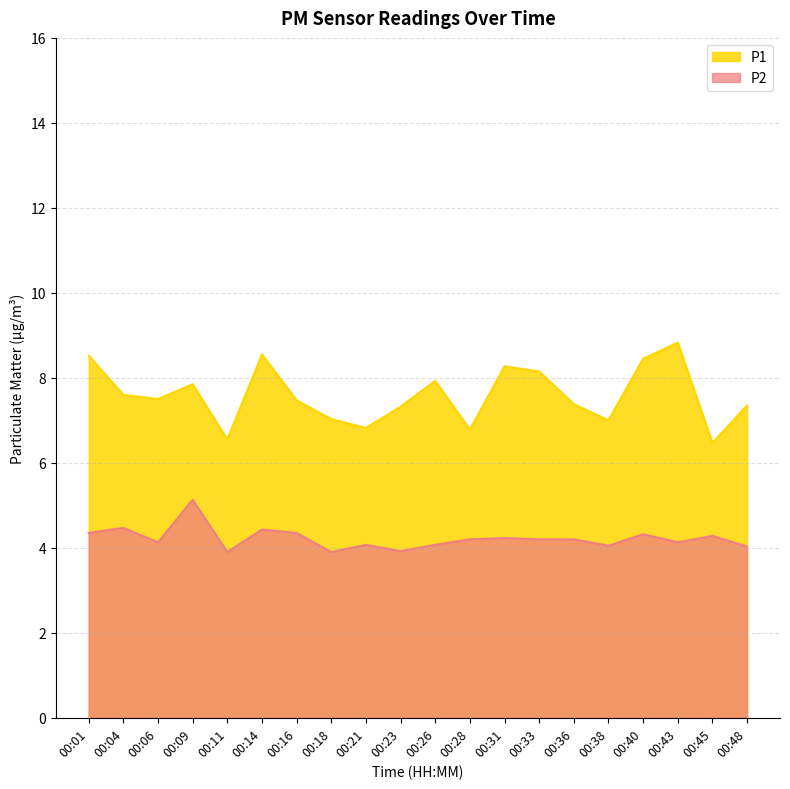

How many data points does each series have?

20